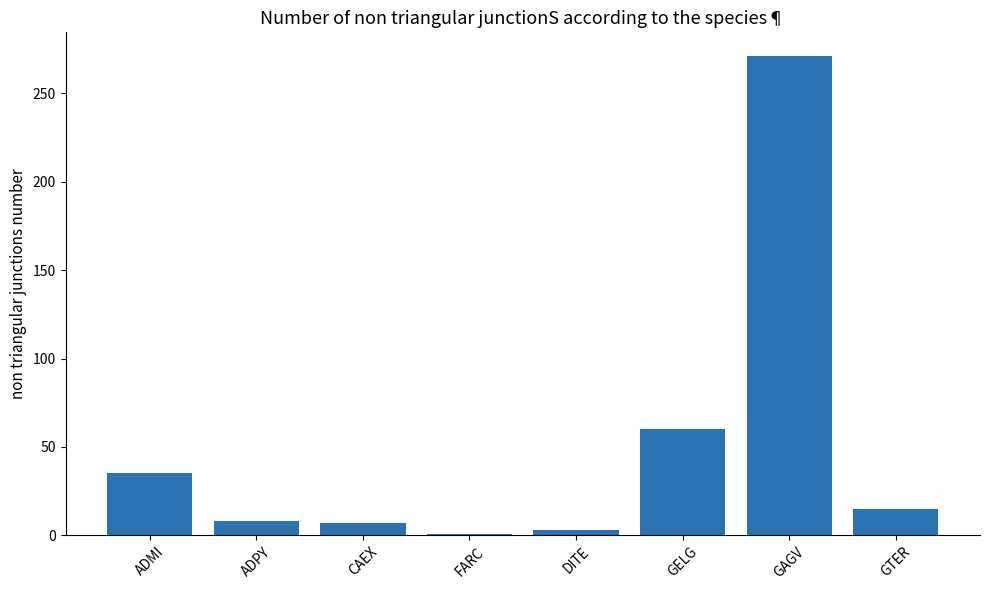

What is the change in value from FARC to GELG?

+59